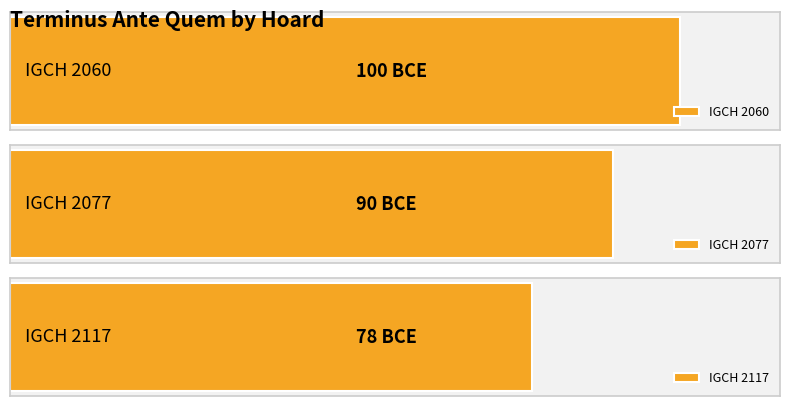

List the labels in order of value, smallest first.

IGCH 2060, IGCH 2077, IGCH 2117